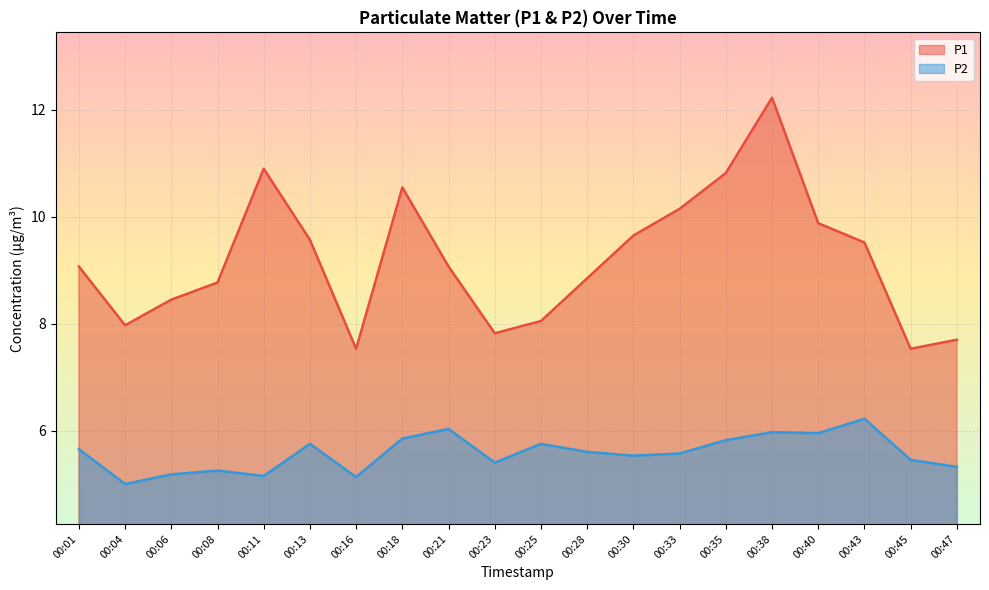

True or false: P2 and P1 cross at least once.

False